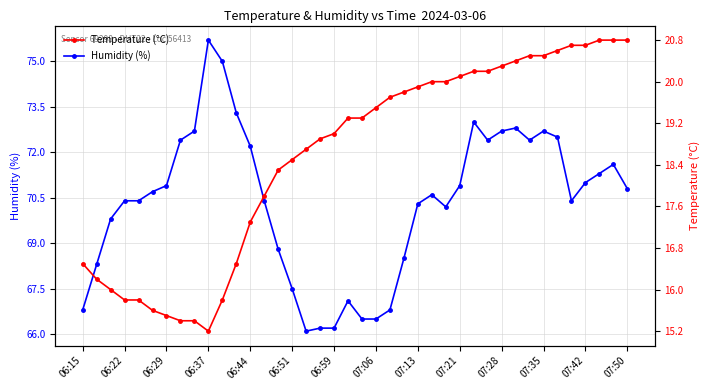

True or false: Humidity (%) has a value of 104.4 at 07:06.

False